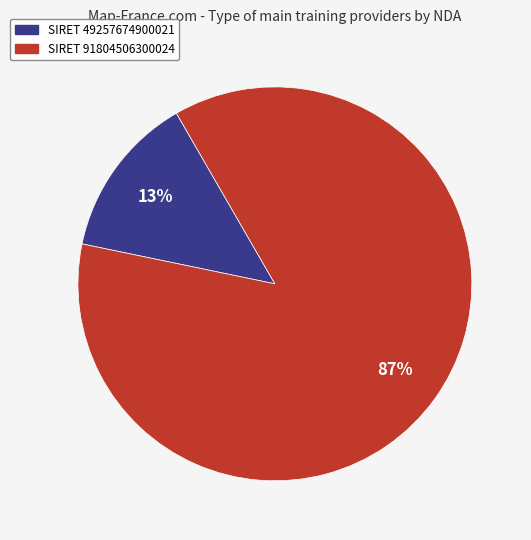

Does any single category account for the majority?

Yes